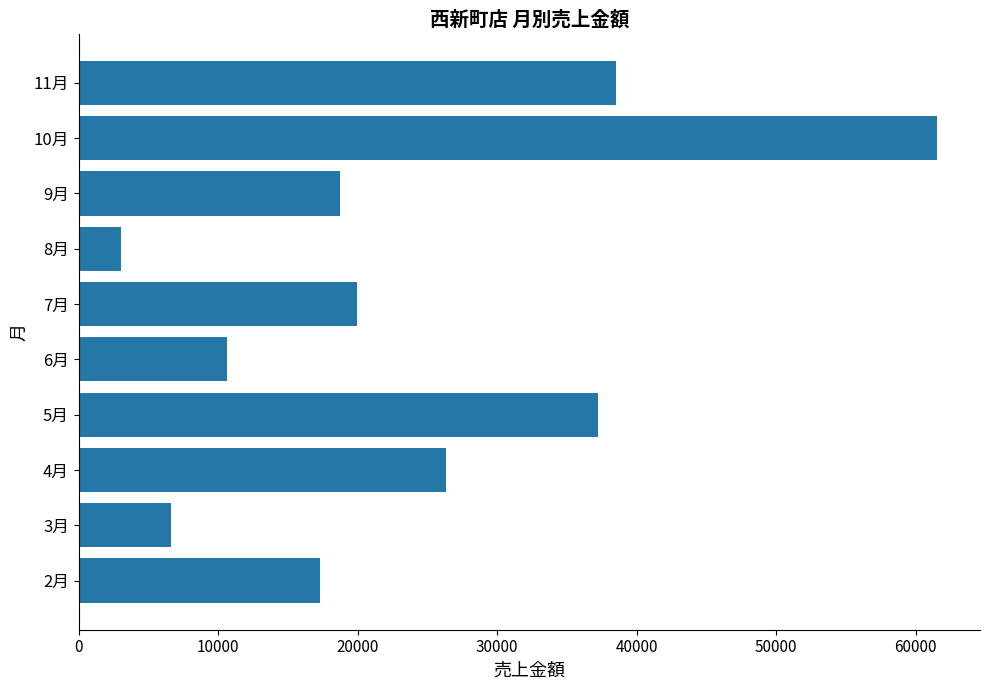

What is the change in value from 2月 to 6月?

-6672